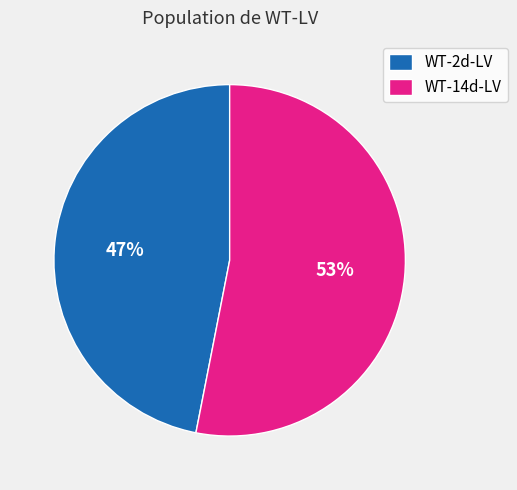

Rank the categories by value from lowest to highest.

WT-2d-LV, WT-14d-LV